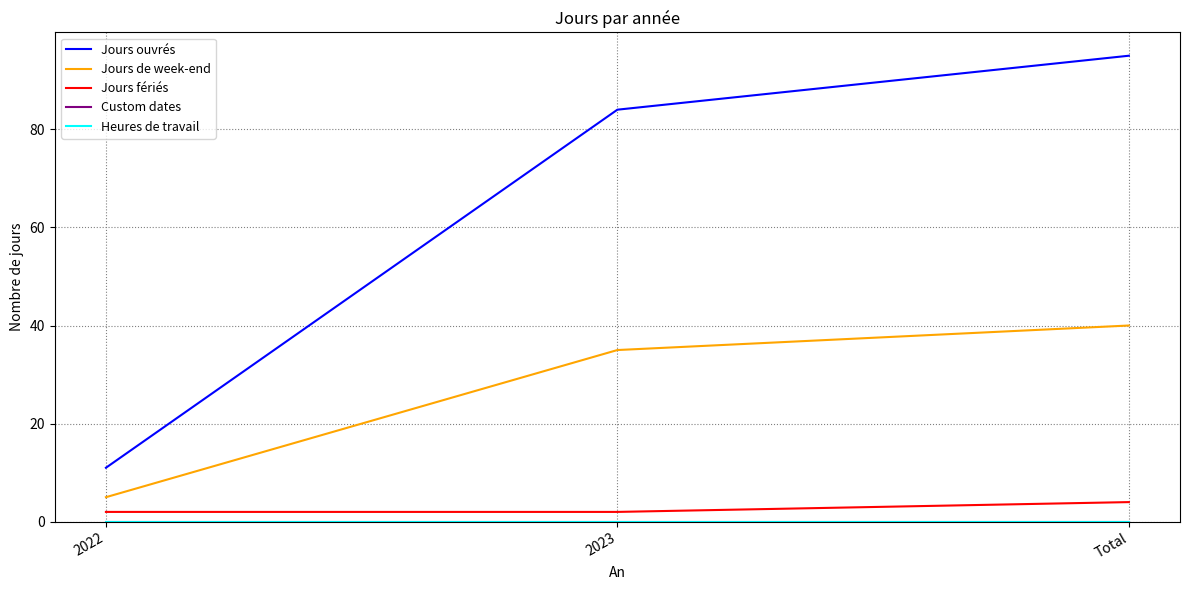

Does the chart have visible grid lines?

Yes